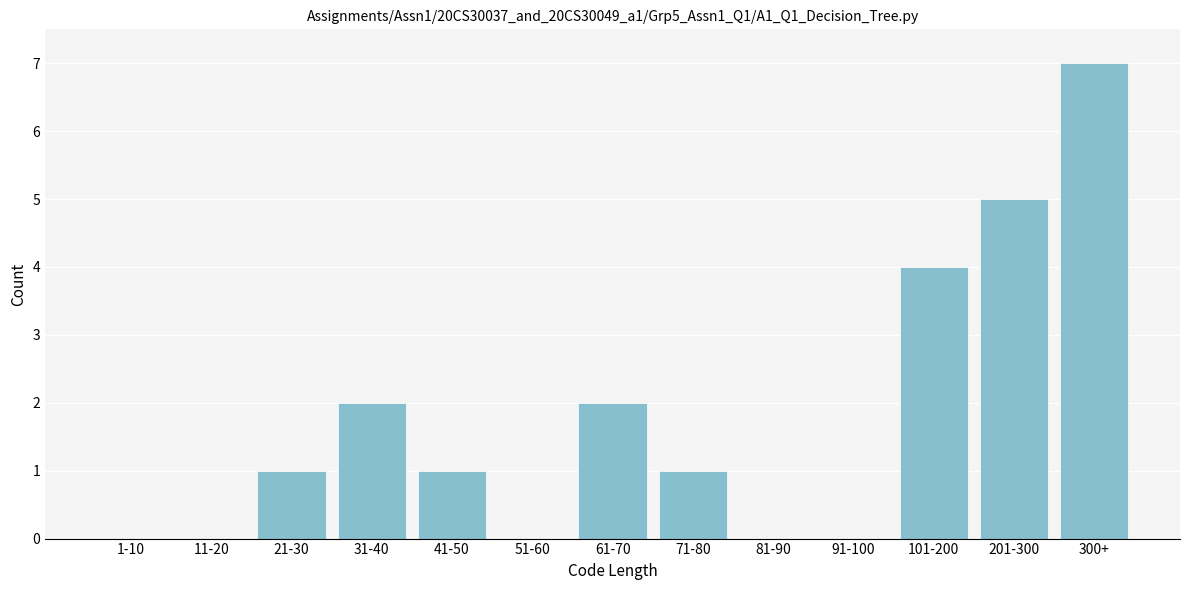

Reading left to right, what are all the values shown in this chart?

1-10=0	11-20=0	21-30=1	31-40=2	41-50=1	51-60=0	61-70=2	71-80=1	81-90=0	91-100=0	101-200=4	201-300=5	300+=7